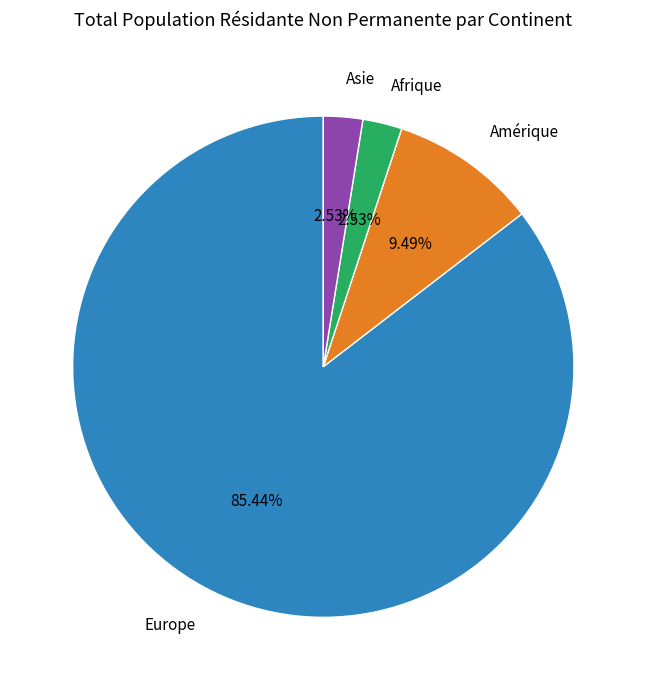

To the nearest percent, what is the difference between the Asie and Amérique slice percentages?

7%